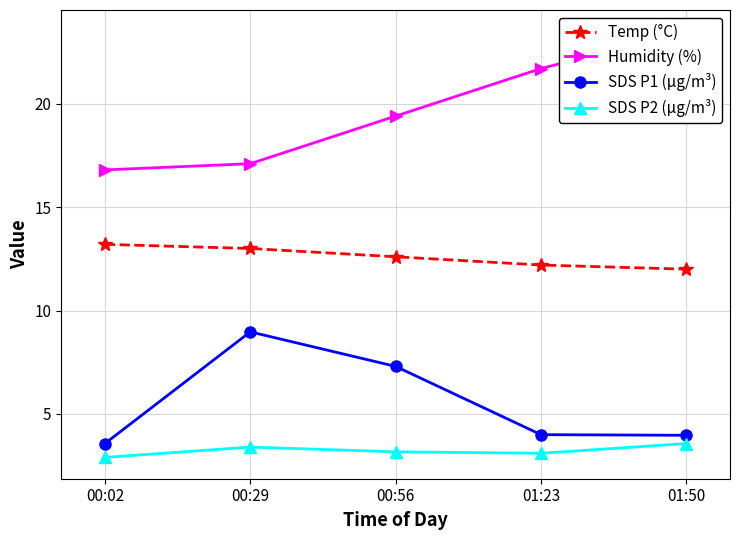

Between 00:02 and 00:29, which series saw the biggest shift?

SDS P1 (µg/m³)